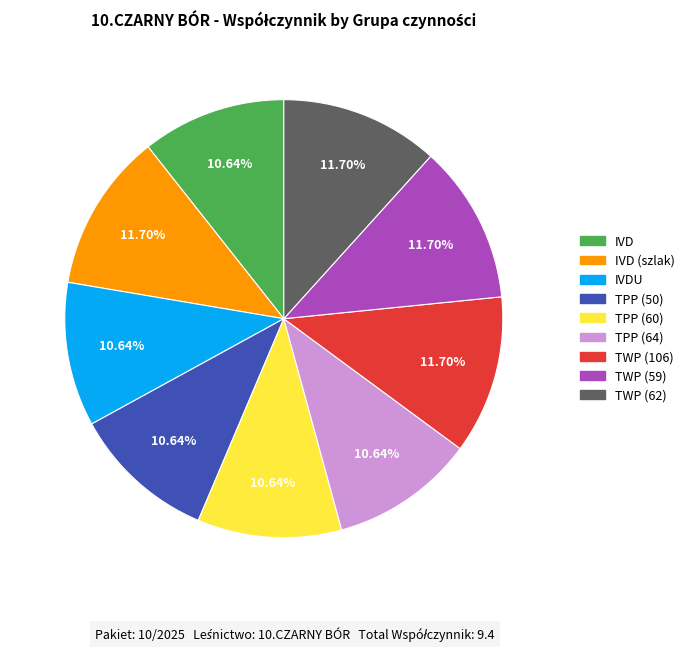

Does any single category account for the majority?

No